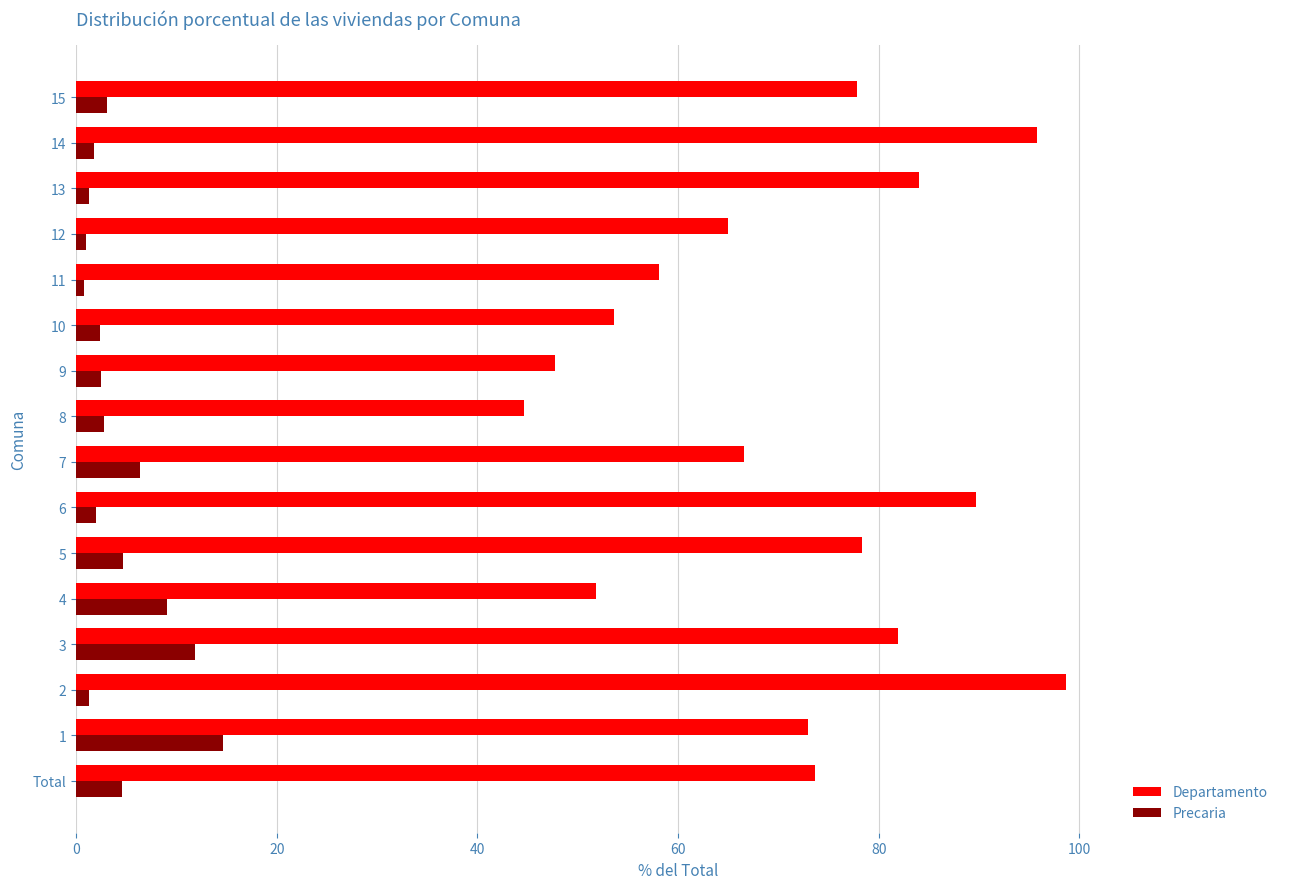

Which series changed the most between 6 and 12?

Departamento